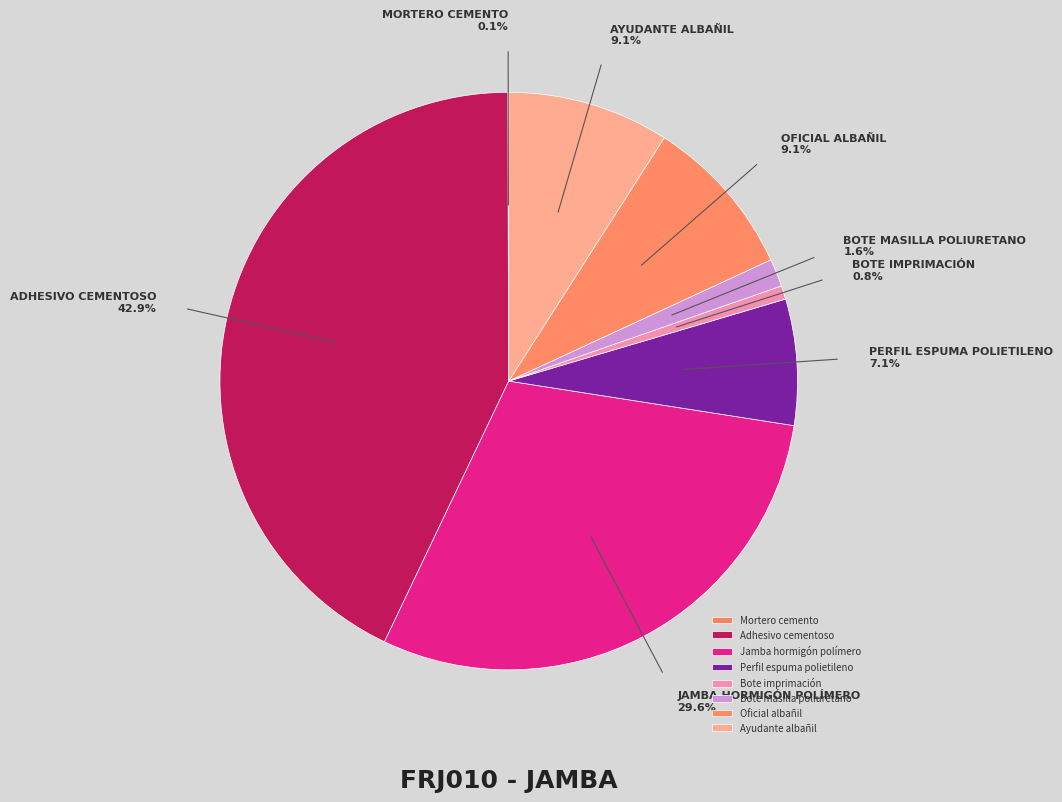

Count the number of slices in the pie.

8